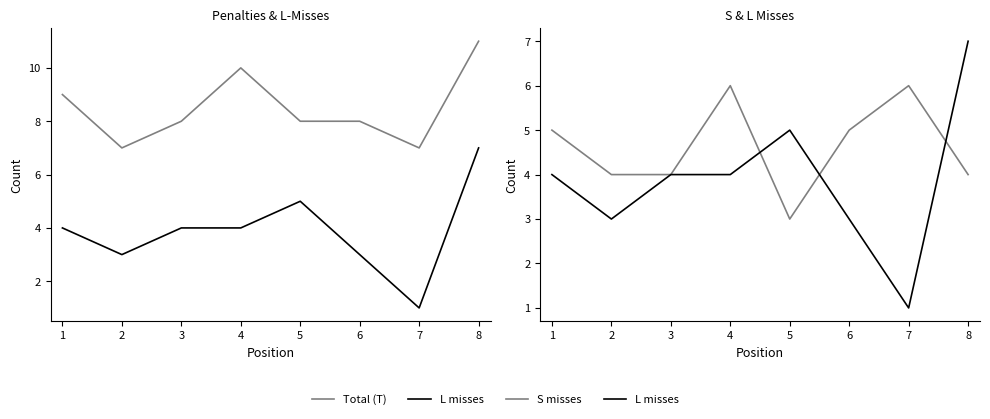

Count the number of categories in the chart.

8